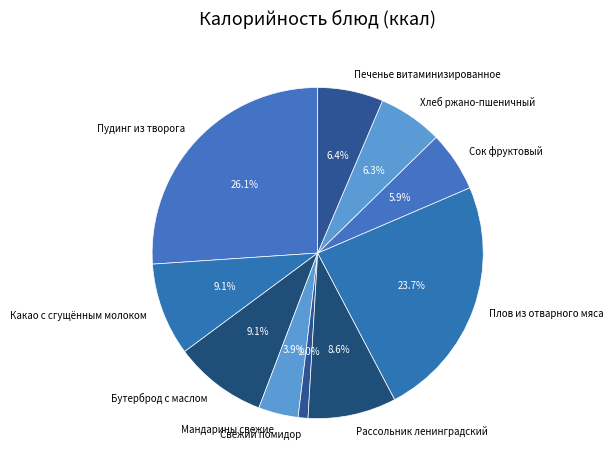

How many slices are in this pie chart?

10